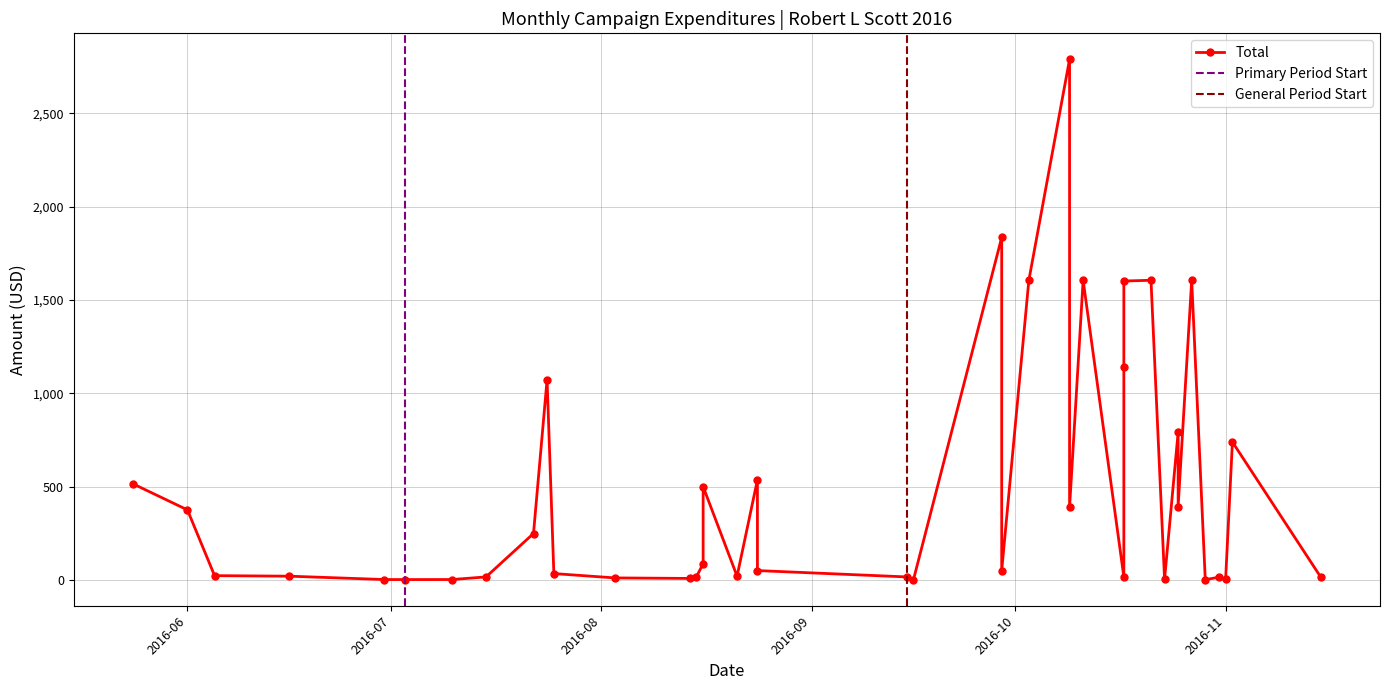

Rank the categories by value from highest to lowest.

2016-10-09, 2016-09-29, 2016-10-03, 2016-10-11, 2016-10-21, 2016-10-27, 2016-10-17, 2016-10-17, 2016-07-24, 2016-10-25, 2016-11-02, 2016-08-24, 2016-05-24, 2016-08-16, 2016-10-25, 2016-10-09, 2016-06-01, 2016-07-22, 2016-08-16, 2016-08-24, 2016-09-29, 2016-07-25, 2016-06-05, 2016-06-16, 2016-08-21, 2016-07-15, 2016-08-15, 2016-09-15, 2016-10-17, 2016-11-15, 2016-10-31, 2016-08-03, 2016-08-14, 2016-11-01, 2016-10-23, 2016-06-30, 2016-07-10, 2016-07-03, 2016-09-16, 2016-10-29